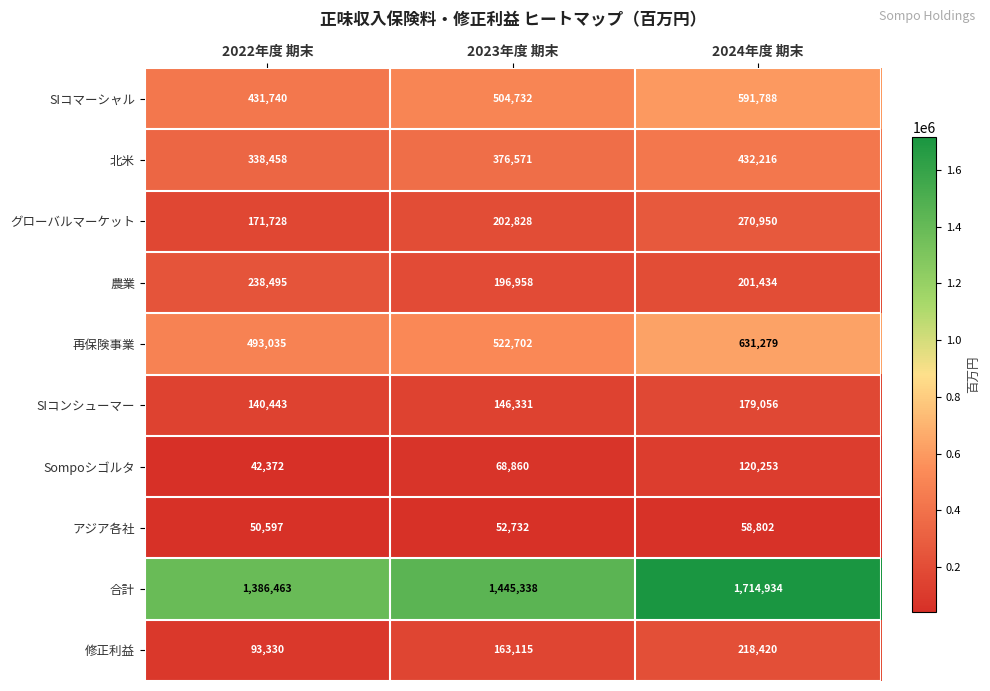

At 2024年度 期末, list the series in order from smallest to largest.

アジア各社, Sompoシゴルタ, SIコンシューマー, 農業, 修正利益, グローバルマーケット, 北米, SIコマーシャル, 再保険事業, 合計